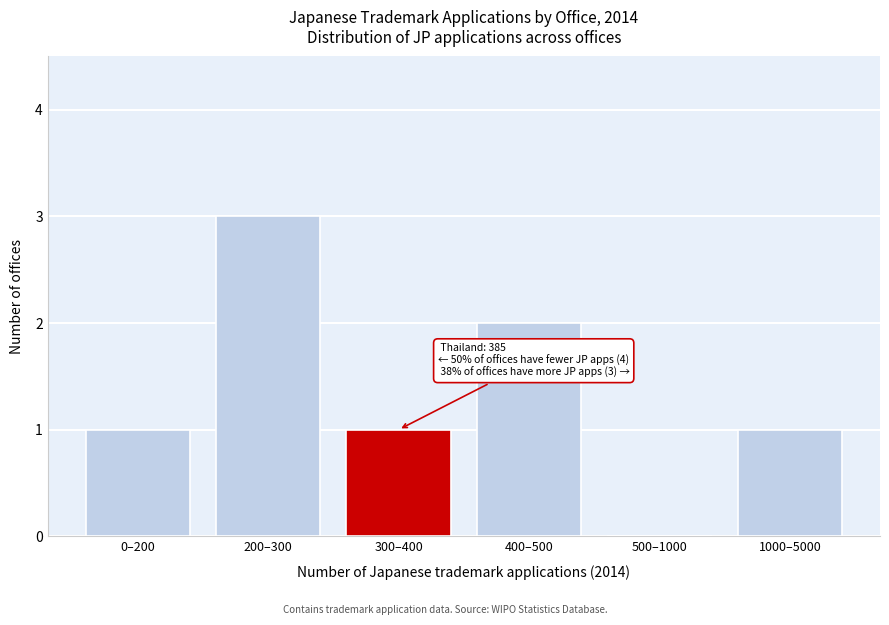

Reading left to right, list all the values displayed in this chart.

0–200=1	200–300=3	300–400=1	400–500=2	500–1000=0	1000–5000=1